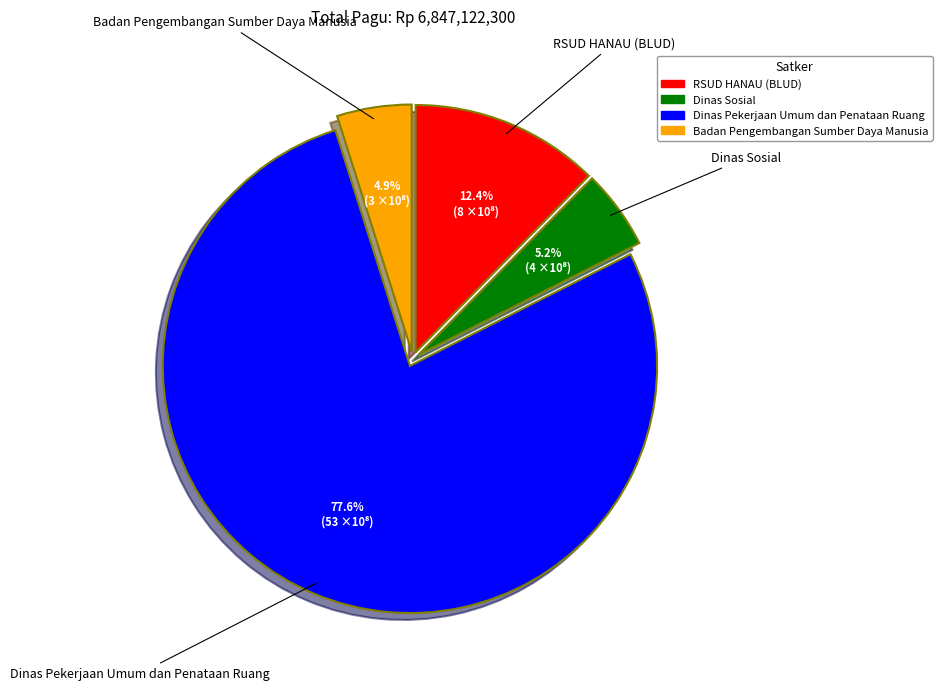

Is there a majority slice in this chart?

Yes